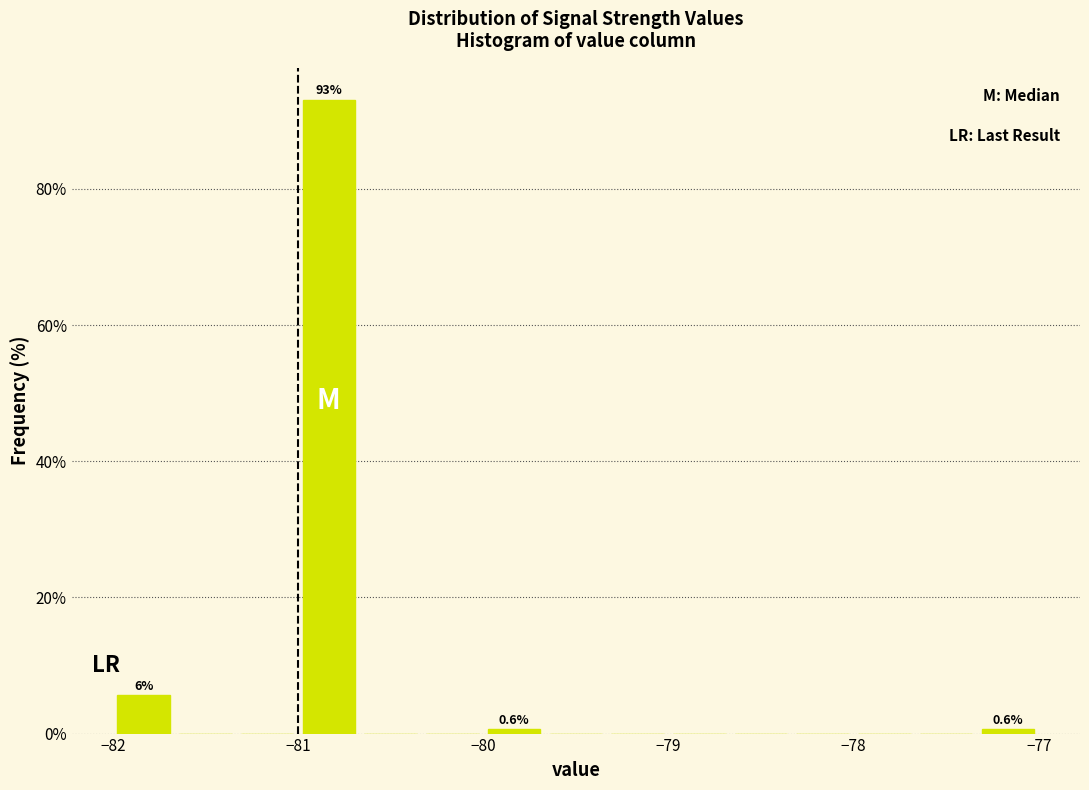

Read against the x-axis, roughly where is the centre of the tallest bar?

-80.8